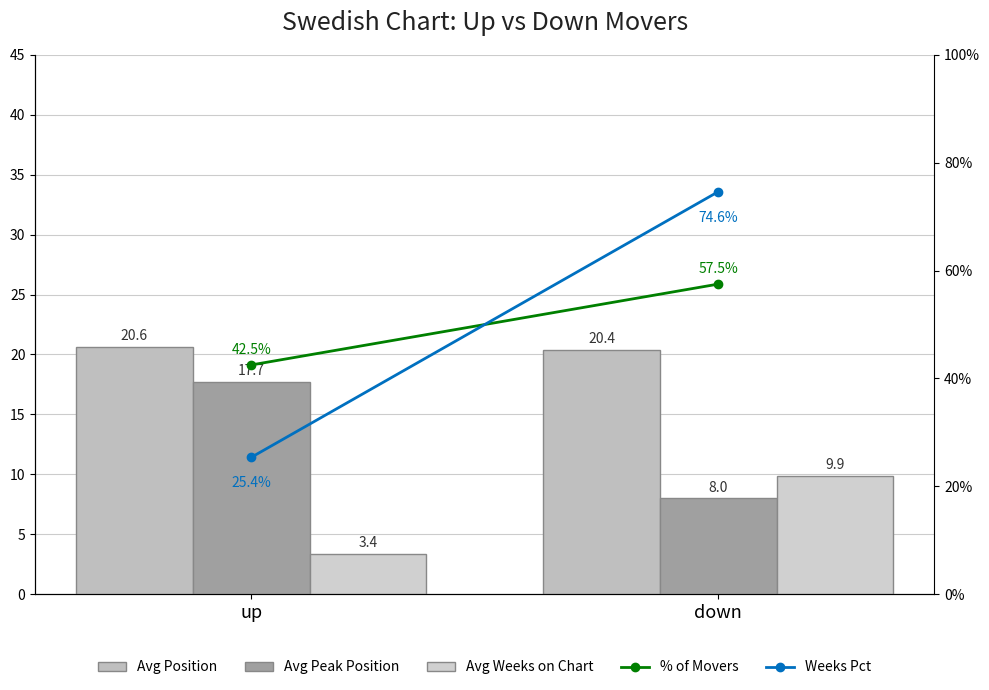

What is the total value across all series at down?

170.4